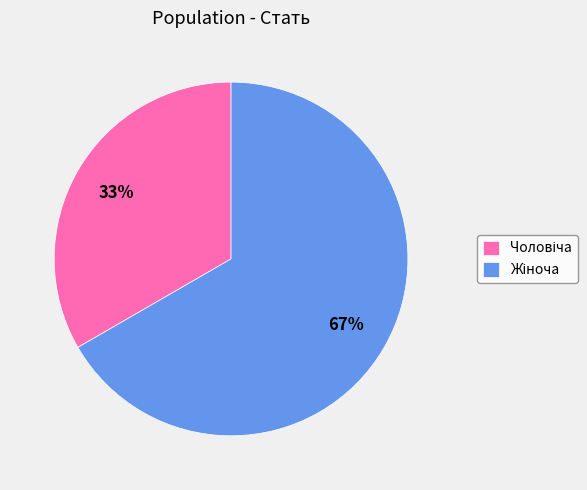

Is there a majority slice in this chart?

Yes